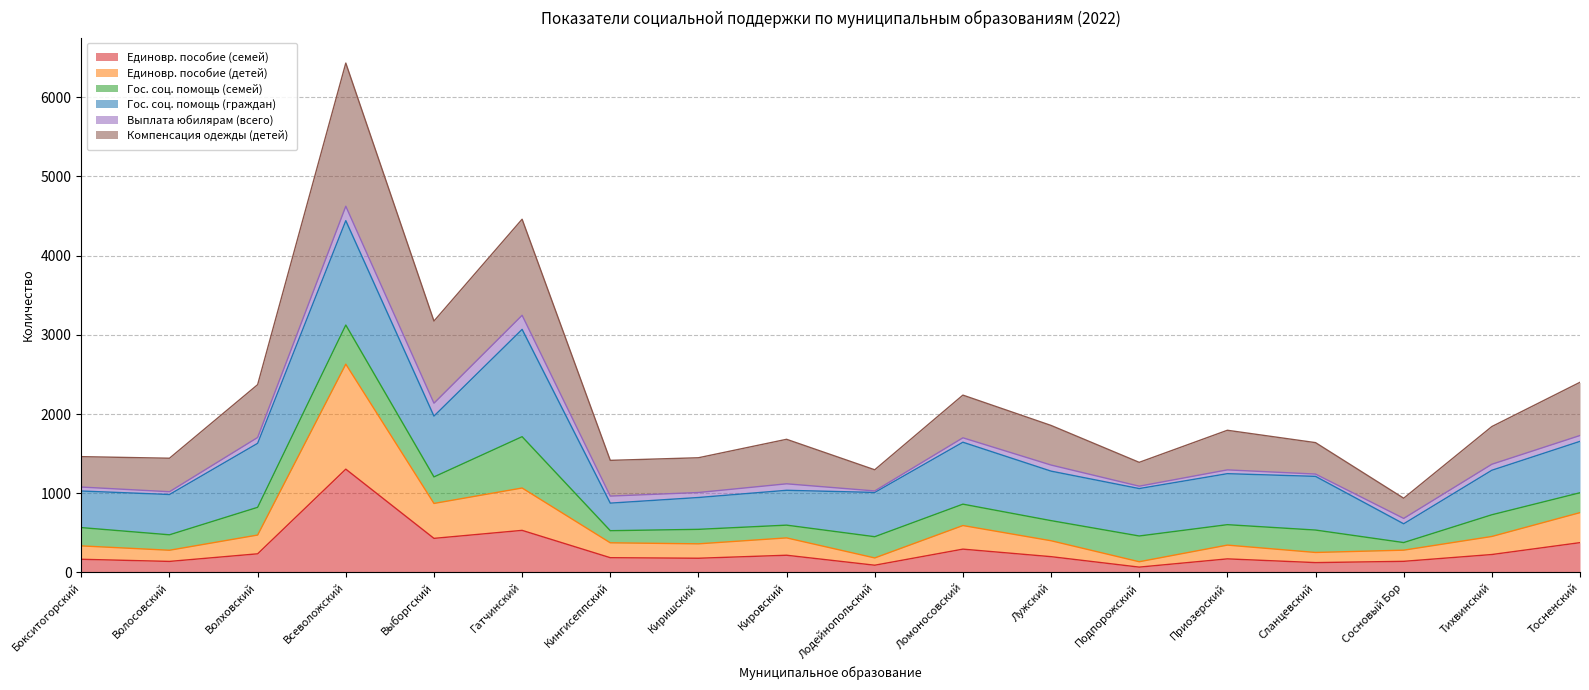

Is it true that Единовр. пособие (детей) equals 587 at Приозерский?

False